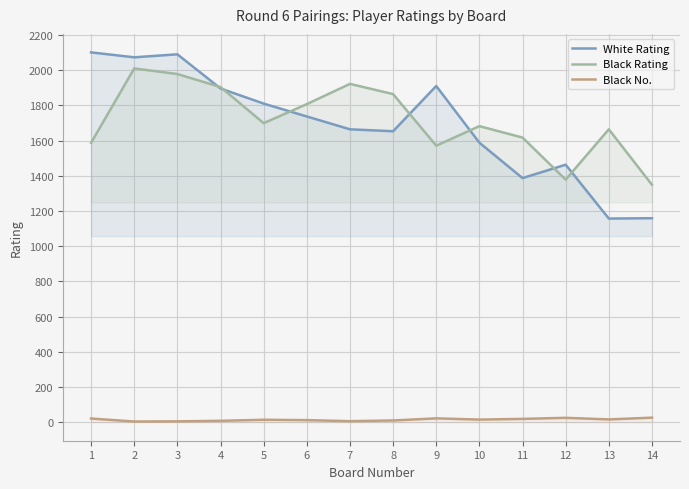

What is the sum of the Black No. values at 12 and 6?

37